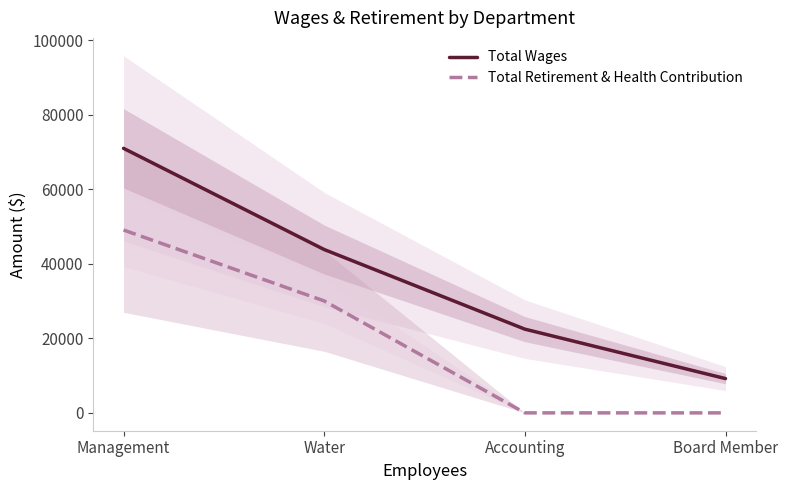

What position from the right is Management?

4